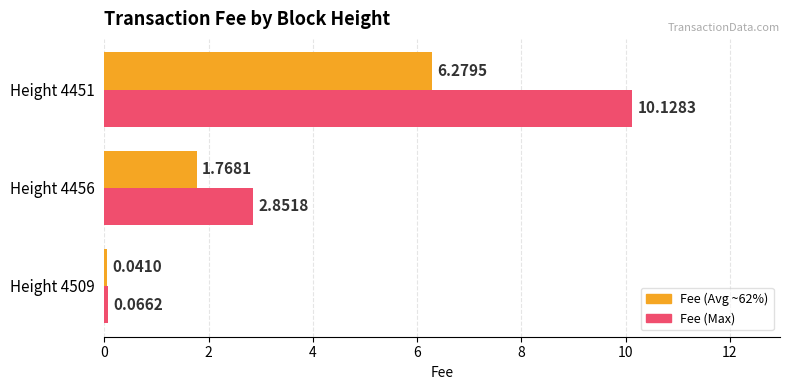

At which label does Fee (Avg ~62%) reach its peak?

Height 4451